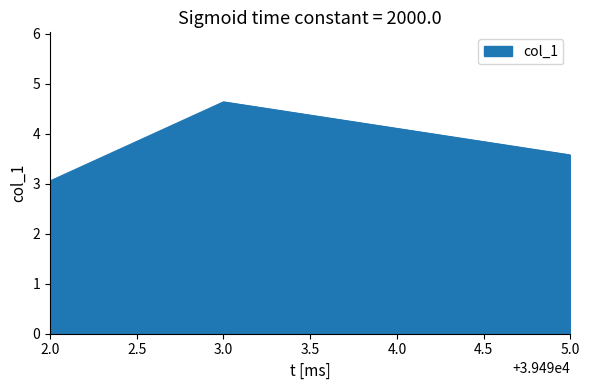

Rank the categories by value from lowest to highest.

2.0, 5.0, 3.0